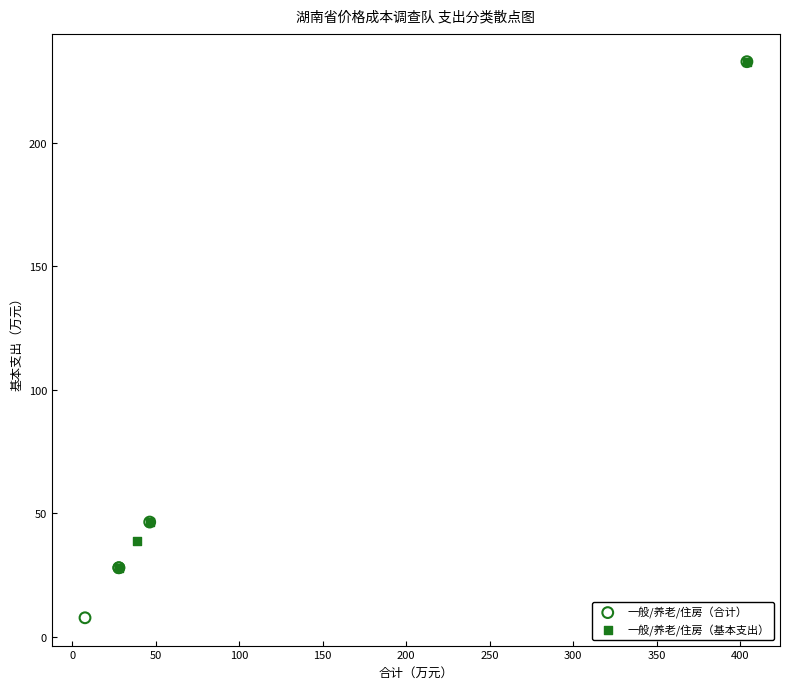

Which series contains the lowest Y value?

一般/养老/住房（合计）